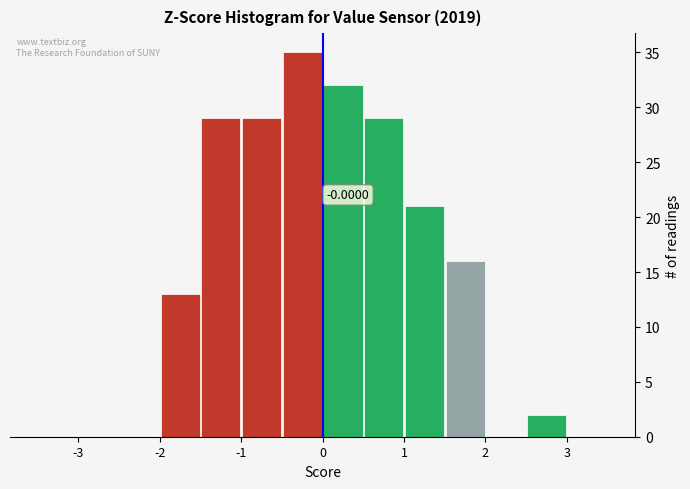

Over which range of the x-axis is the bar tallest?

-0.5 to 0.0